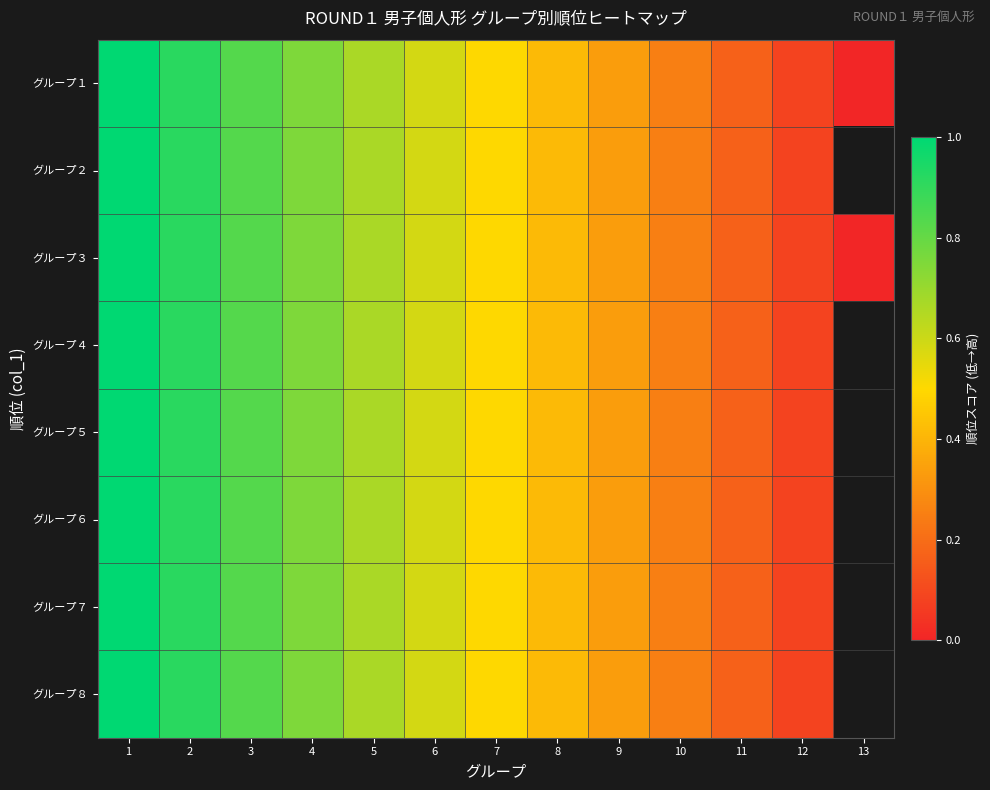

Which category has the highest value in the グループ３ series?

1